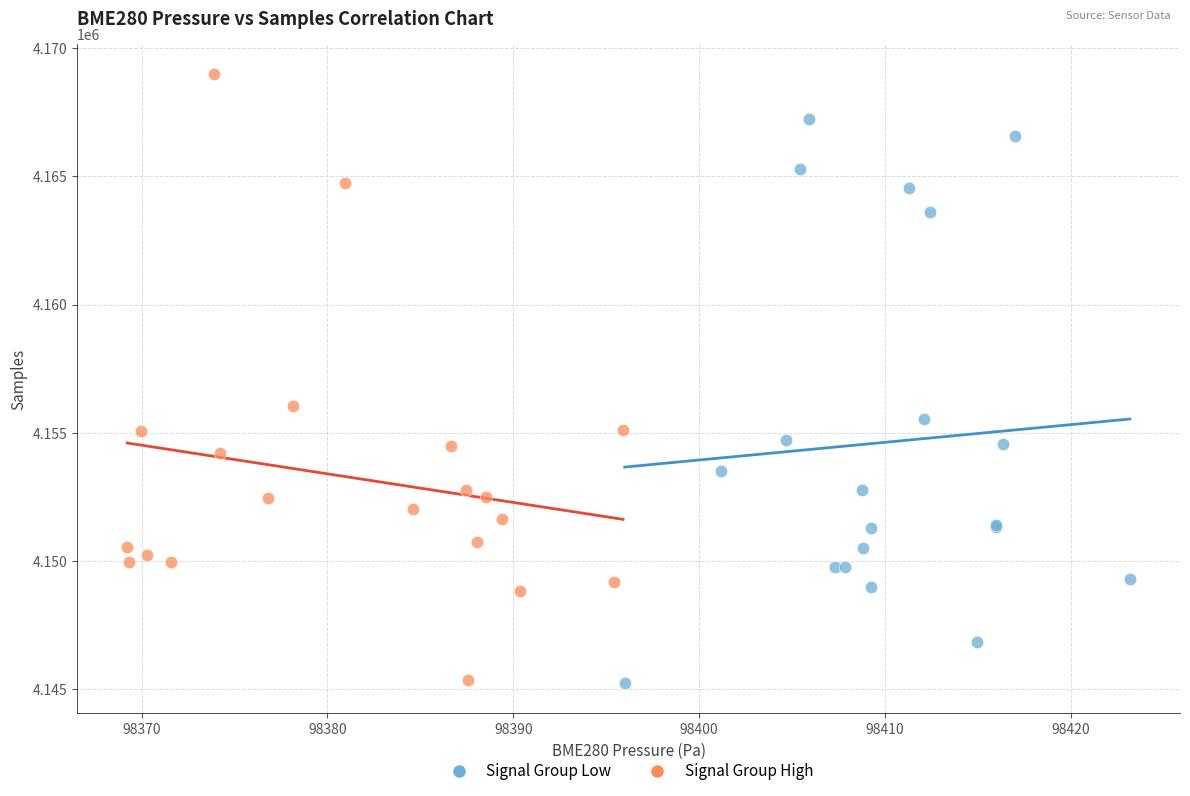

Which series contains the highest Y value?

Signal Group High